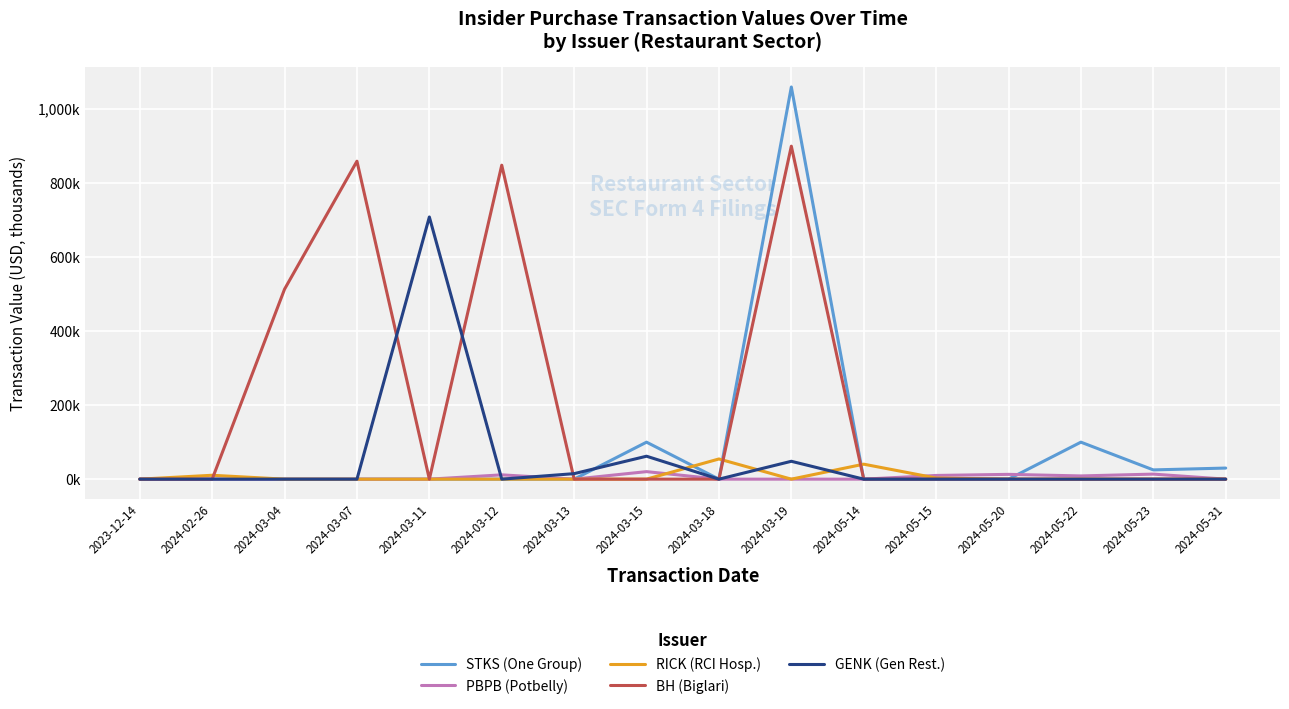

What are all the series names shown in the legend?

STKS (One Group), PBPB (Potbelly), RICK (RCI Hosp.), BH (Biglari), GENK (Gen Rest.)